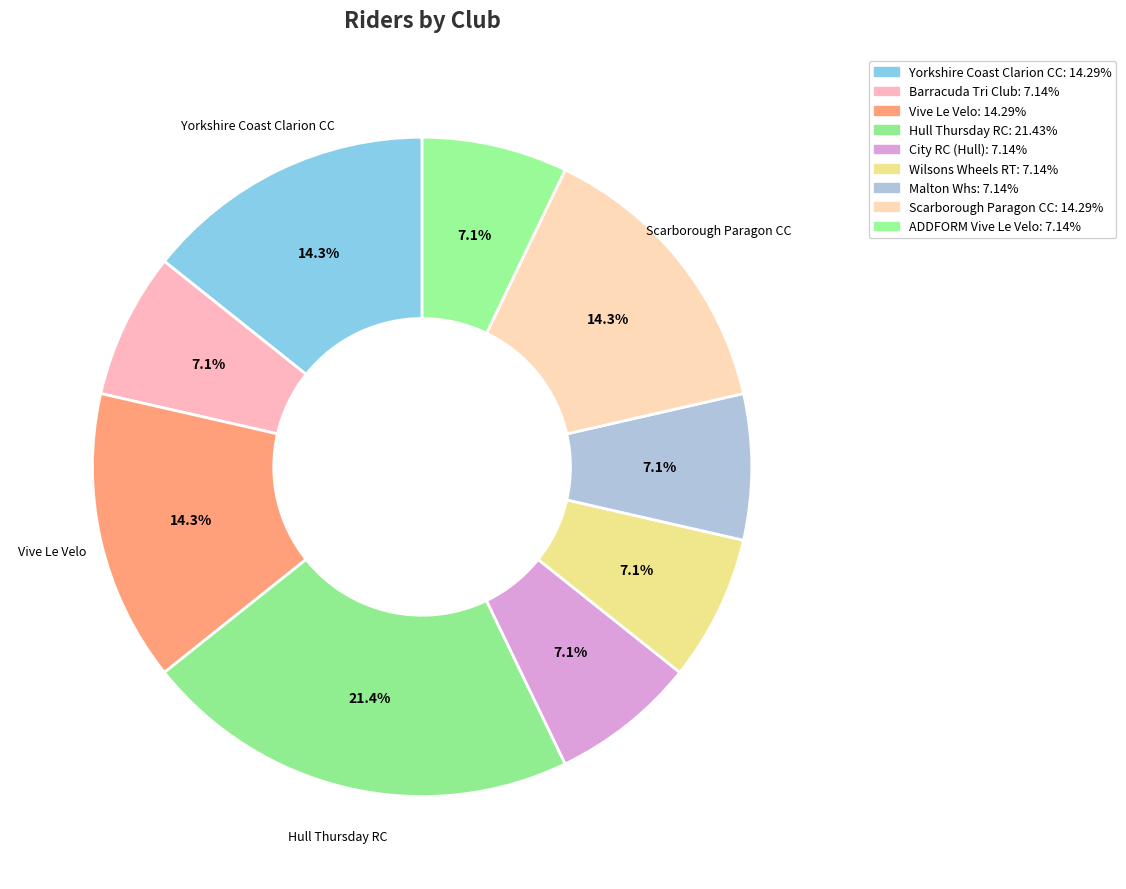

Rank the categories by value from highest to lowest.

Hull Thursday RC, Yorkshire Coast Clarion CC, Vive Le Velo, Scarborough Paragon CC, Barracuda Tri Club, City RC (Hull), Wilsons Wheels RT, Malton Whs, ADDFORM Vive Le Velo